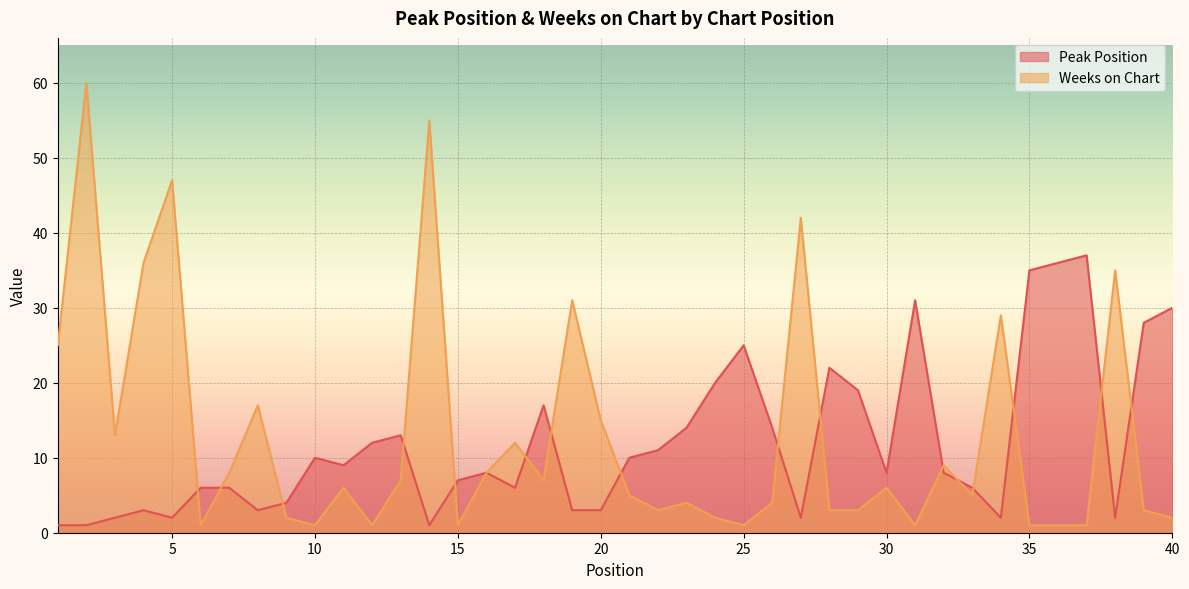

Rank the series by their average value, from lowest to highest.

Peak Position, Weeks on Chart